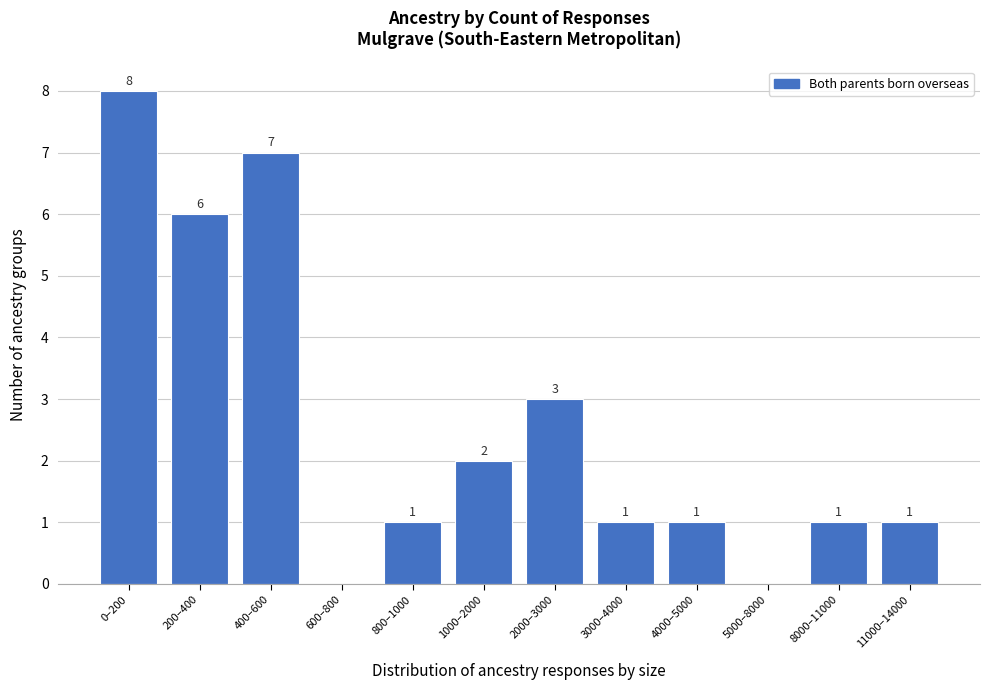

Reading right to left, list all the values displayed in this chart.

11000–14000=1	8000–11000=1	5000–8000=0	4000–5000=1	3000–4000=1	2000–3000=3	1000–2000=2	800–1000=1	600–800=0	400–600=7	200–400=6	0–200=8